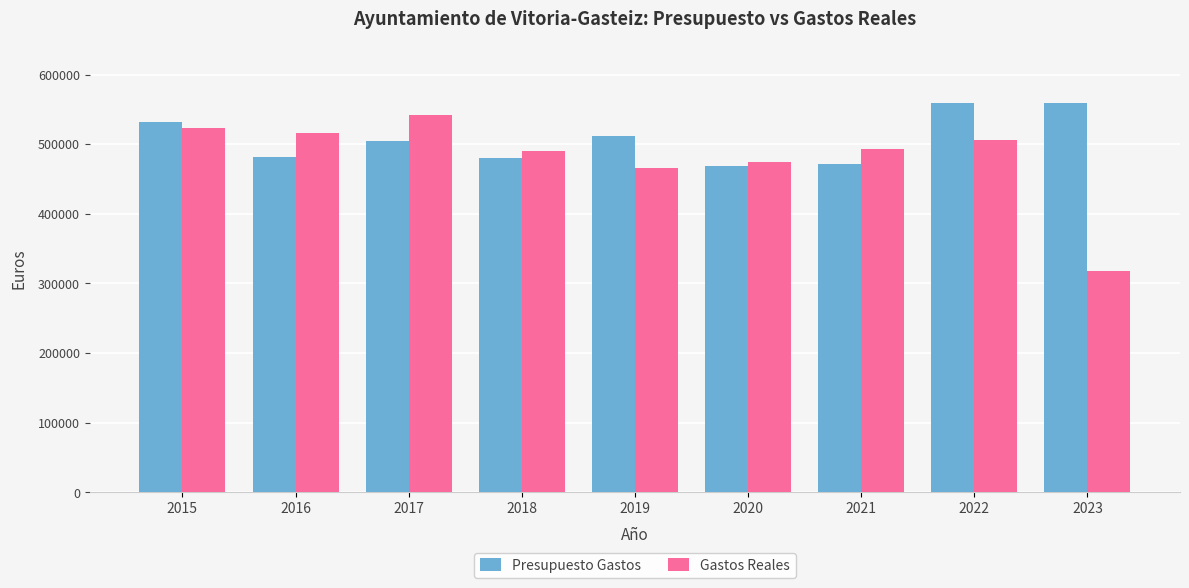

What is the approximate value of Presupuesto Gastos at 2018?

480300.0